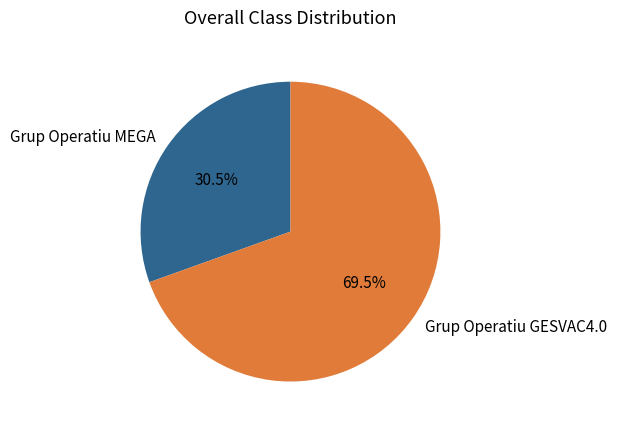

To the nearest percent, what is the combined percentage of Grup Operatiu GESVAC4.0 and Grup Operatiu MEGA?

100%